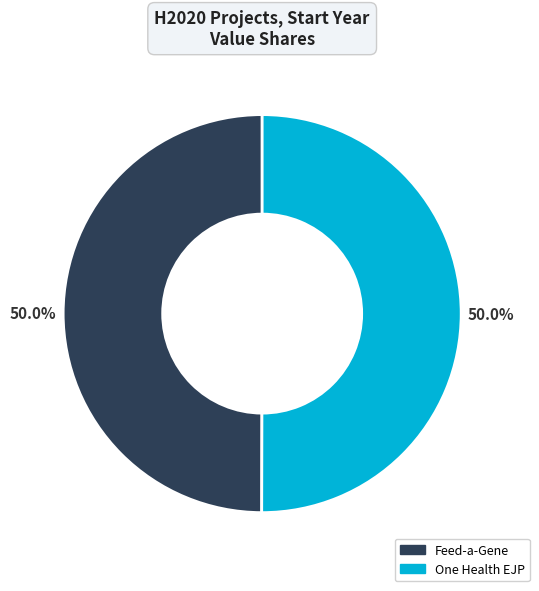

How many segments does this pie chart have?

2